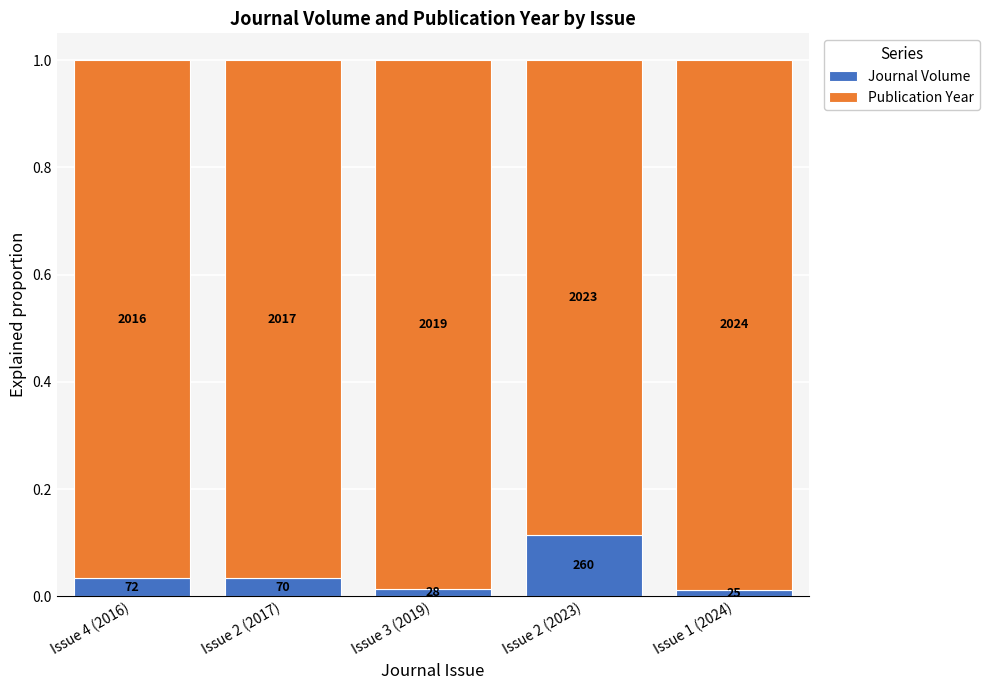

How many bars are there in total?

5